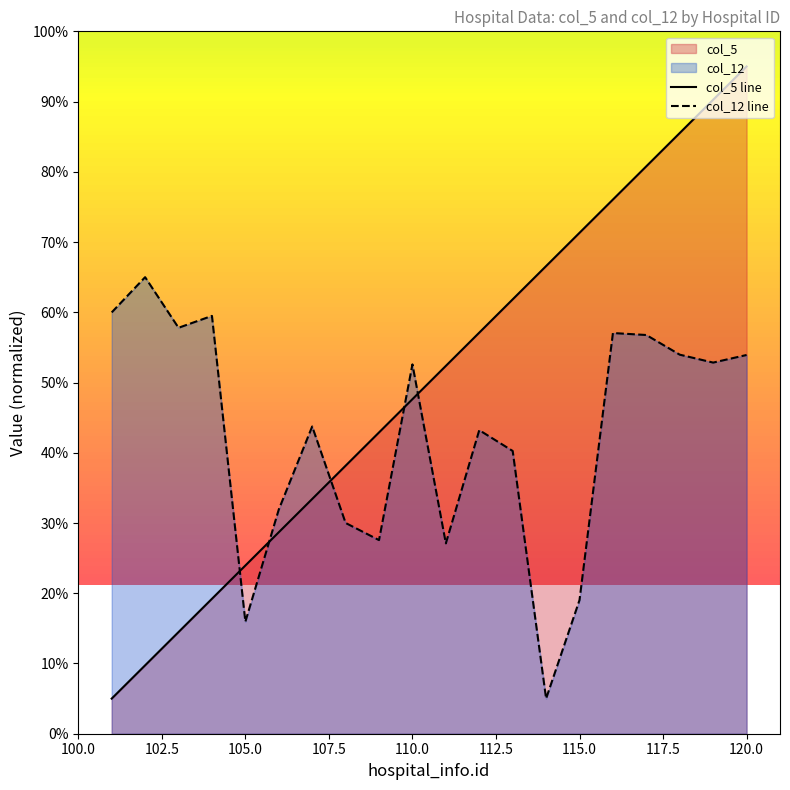

How many intersections are there between col_5 line and col_12 line?

5